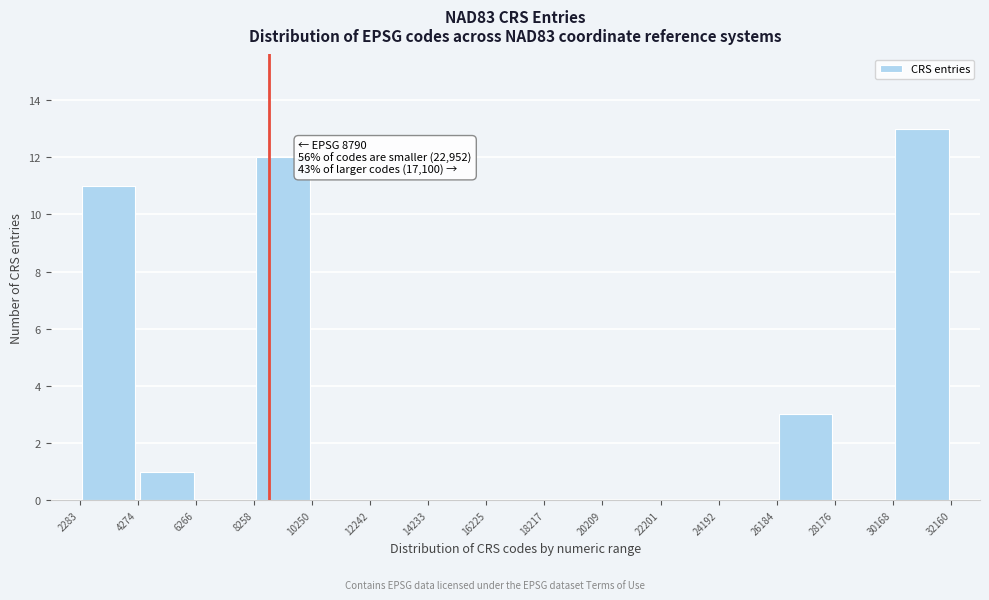

Over which range of the x-axis is the bar tallest?

30168 to 32160